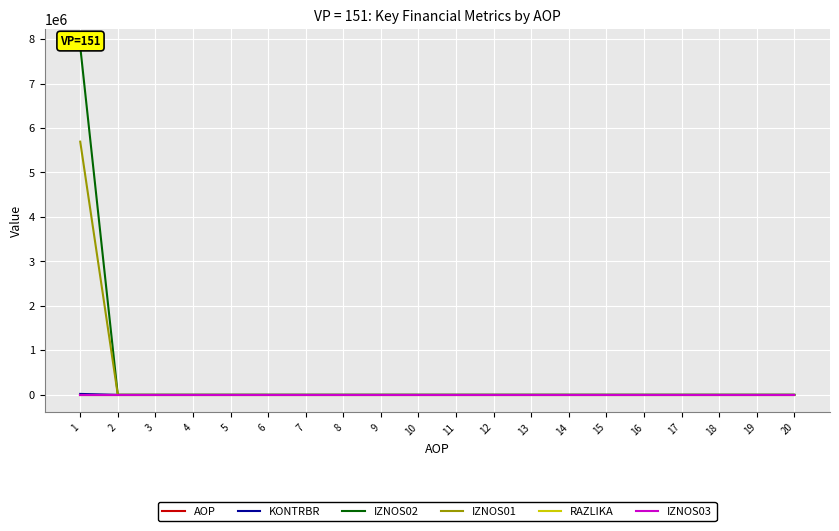

The RAZLIKA series shows 0.5 at 7. True or false?

False